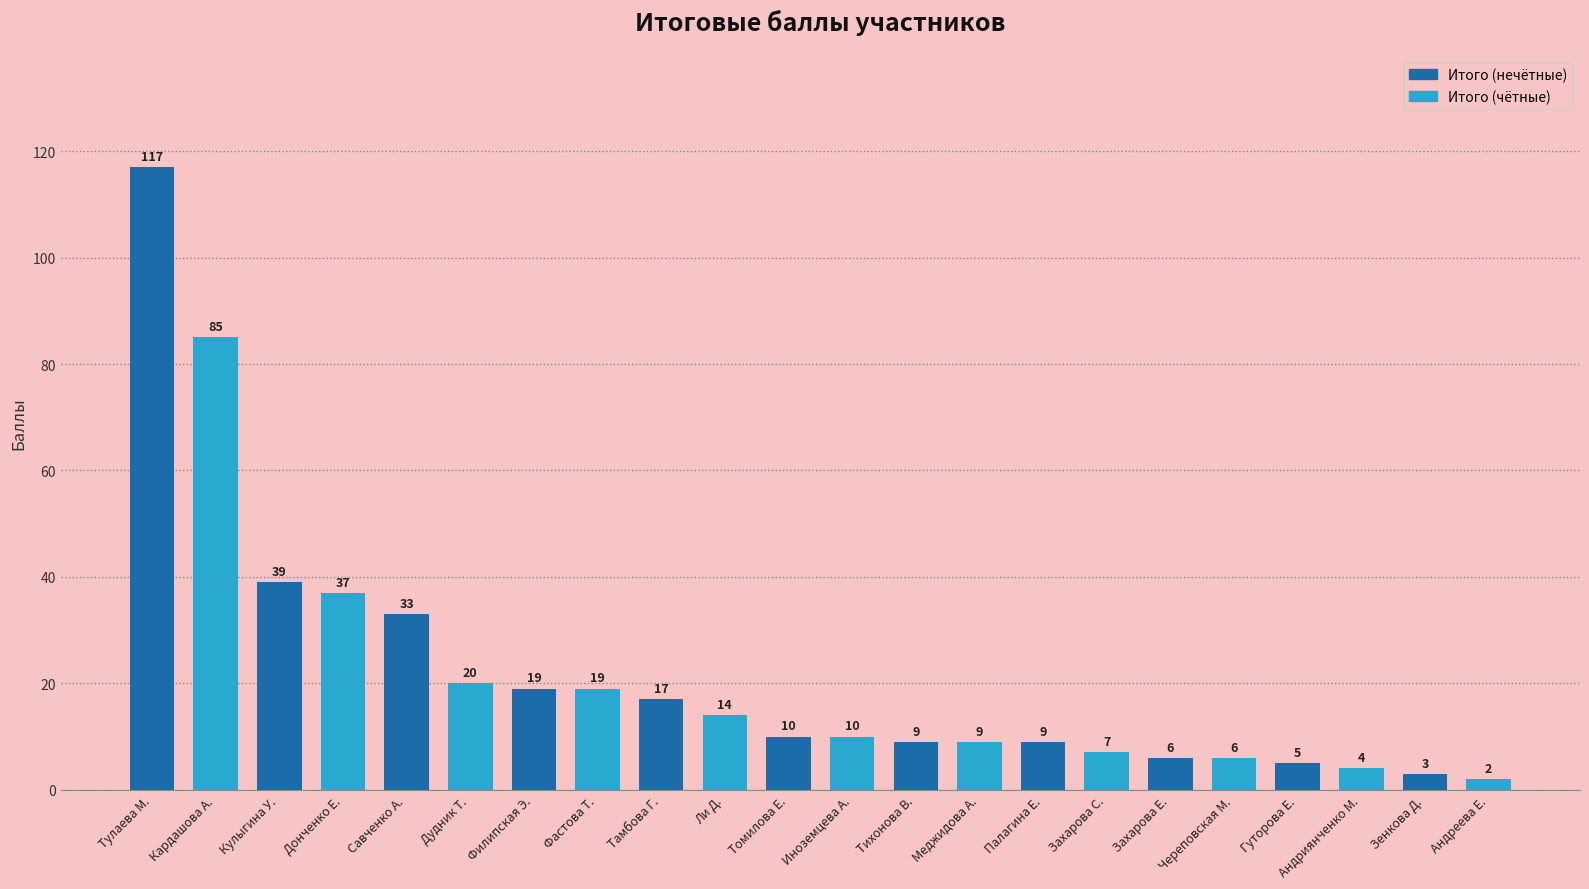

What is the greatest value displayed?

117